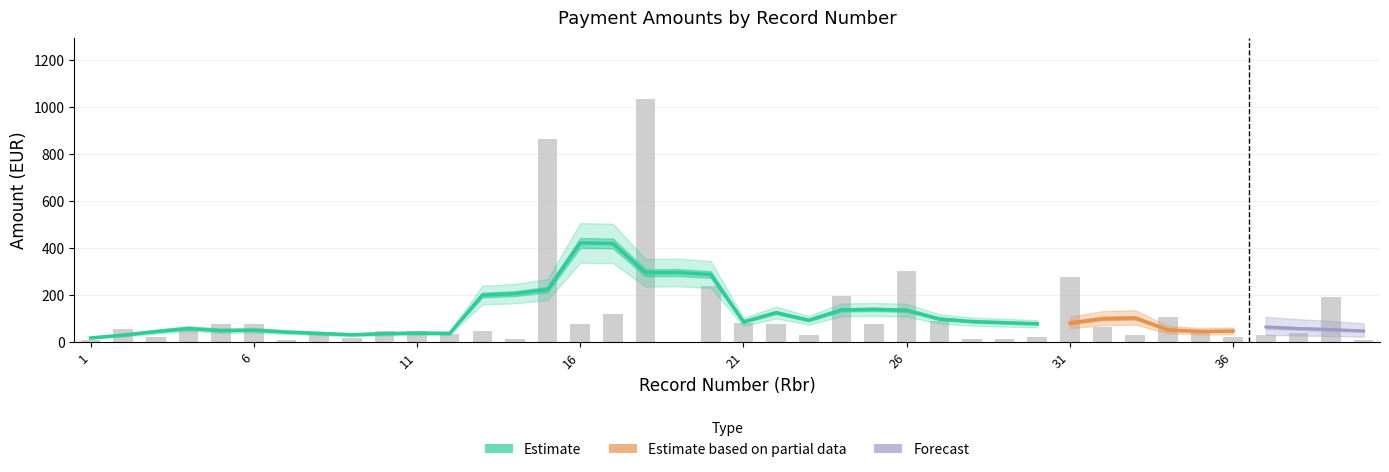

What is the greatest value displayed?

1035.5